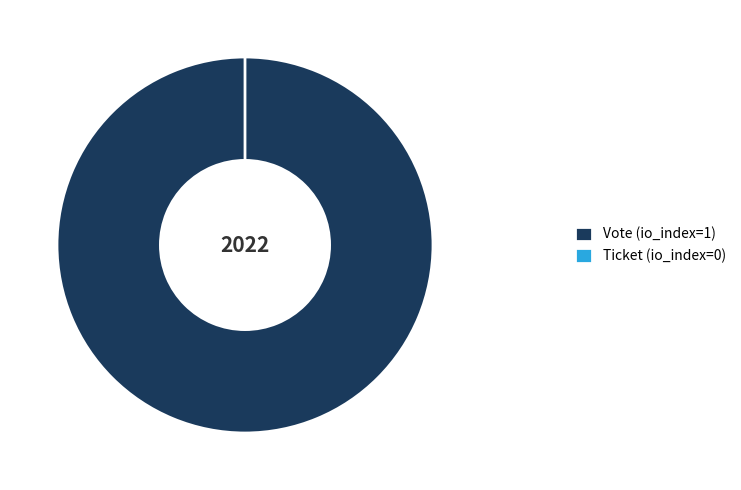

To the nearest percent, what is the combined percentage of Ticket (io_index=0) and Vote (io_index=1)?

100%